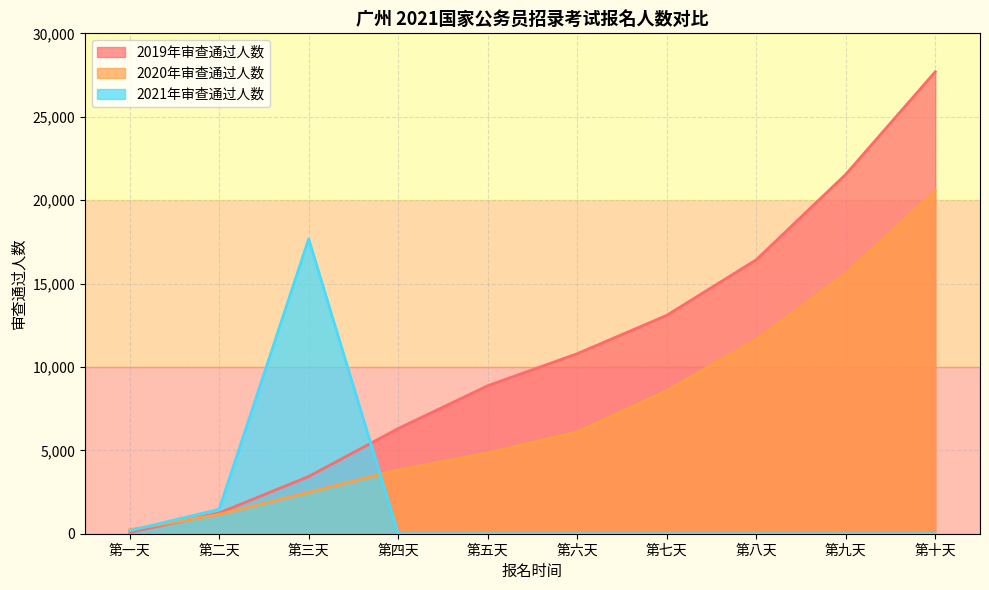

Which category has the lowest value in the 2021年审查通过人数 series?

第四天